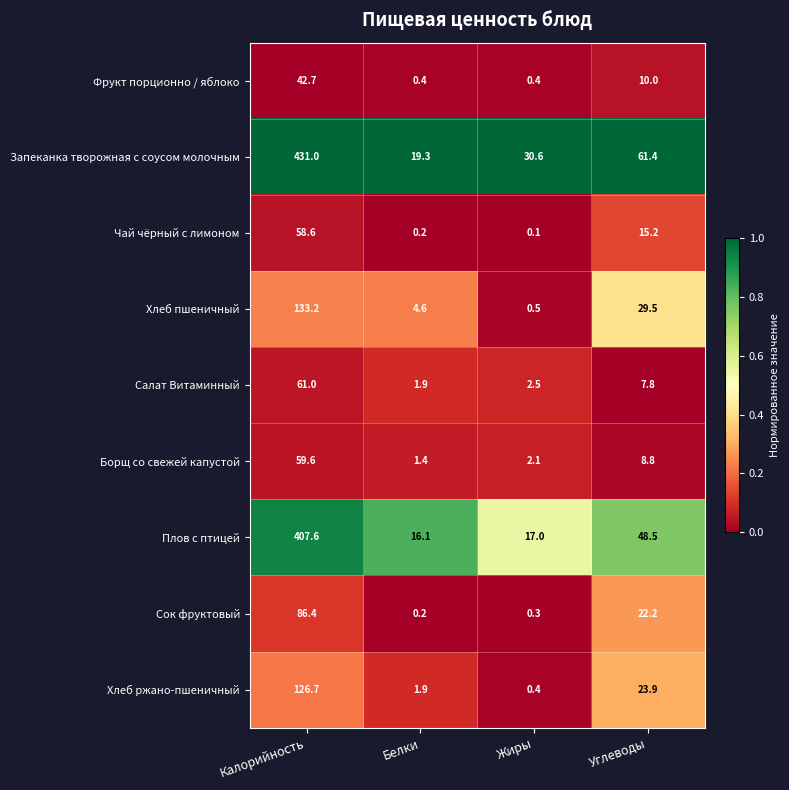

What is the difference between the second highest and minimum values in the Запеканка творожная с соусом молочным series?

42.1